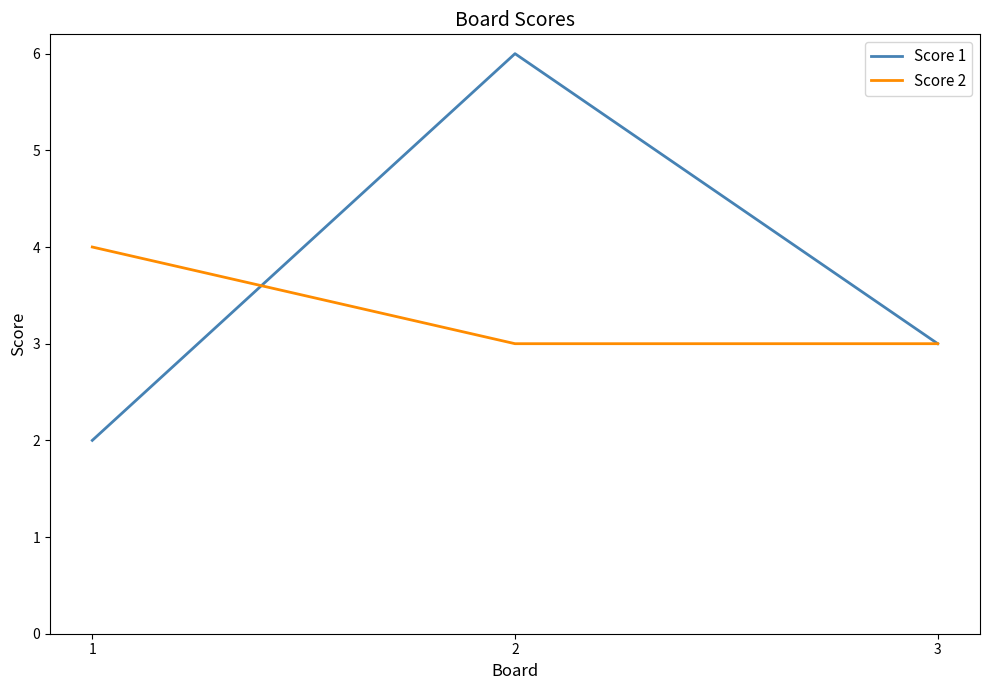

At which label does Score 1 reach its minimum?

1